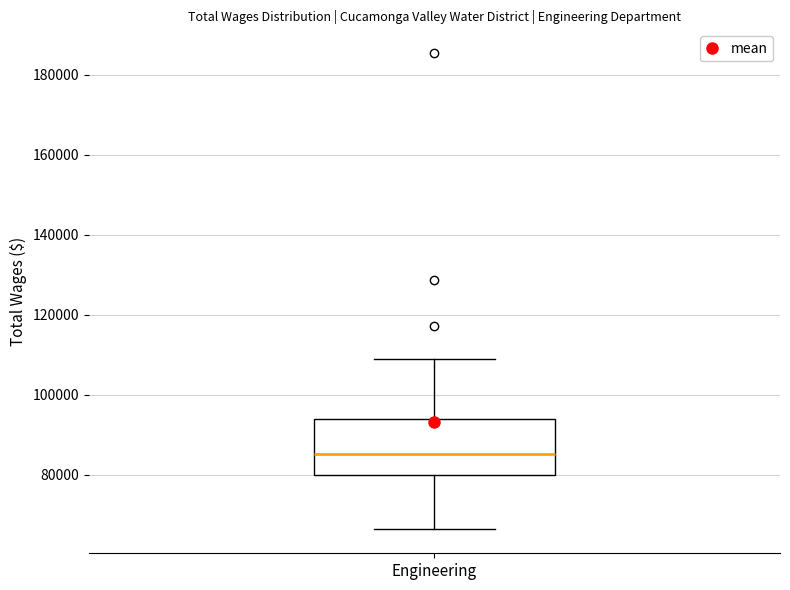

Transcribe this box plot: give where the median line is, the range the box spans, and where the two whiskers end, as read against the y-axis. The values are not printed on the chart, so give them approximately, as read against the axis.

median 86000, box 80000 to 94000, whiskers 66000 to 108000